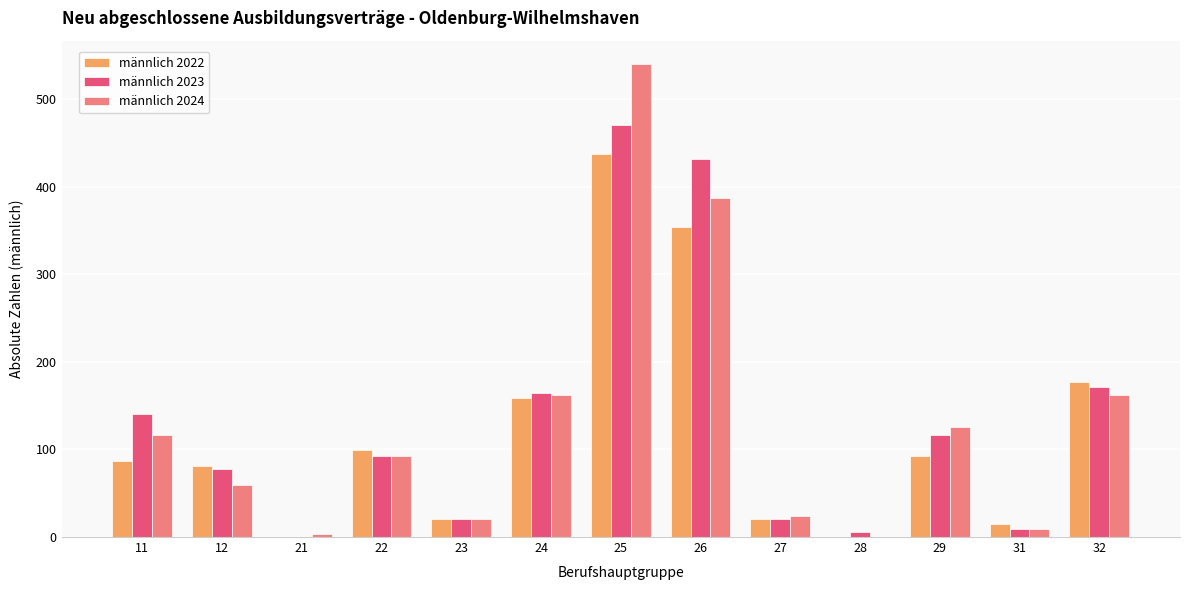

Which series changed the most between 12 and 24?

männlich 2024